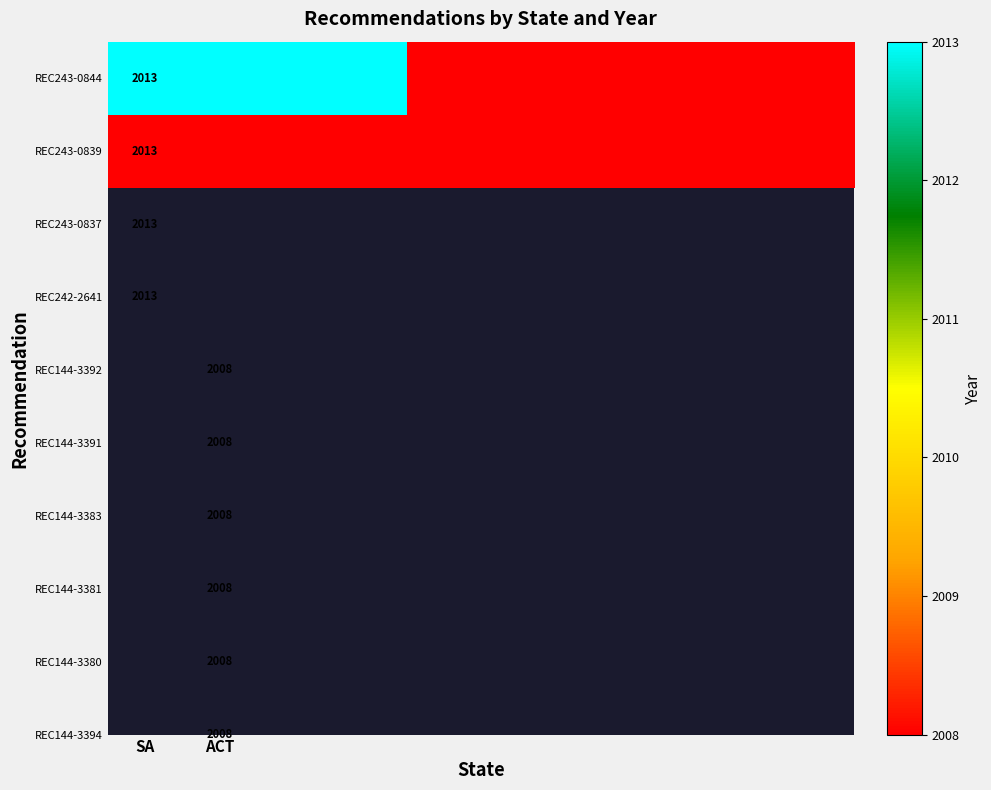

How many categories are shown in the chart?

10